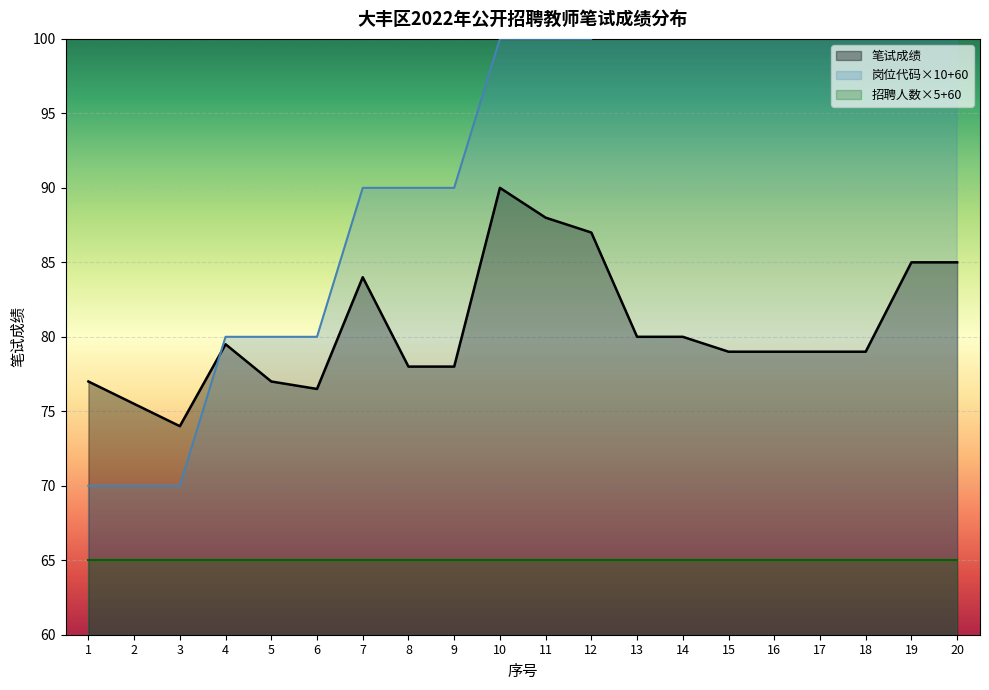

Which has a higher value, 20 or 7?

20